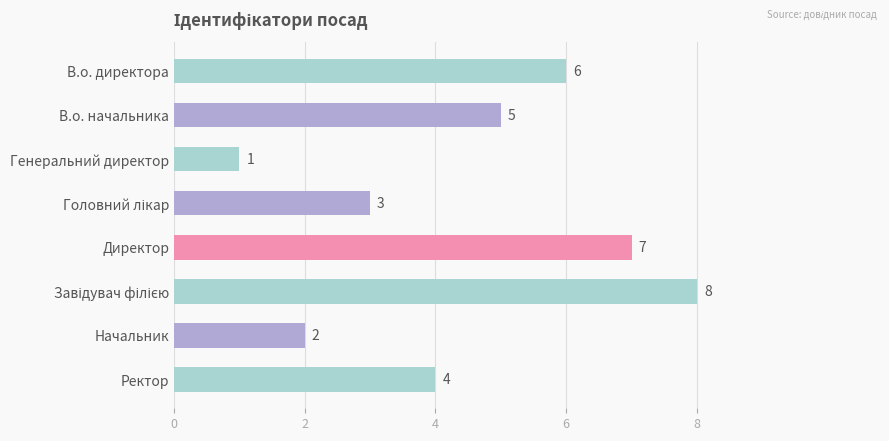

The value at Начальник is 3. True or false?

False